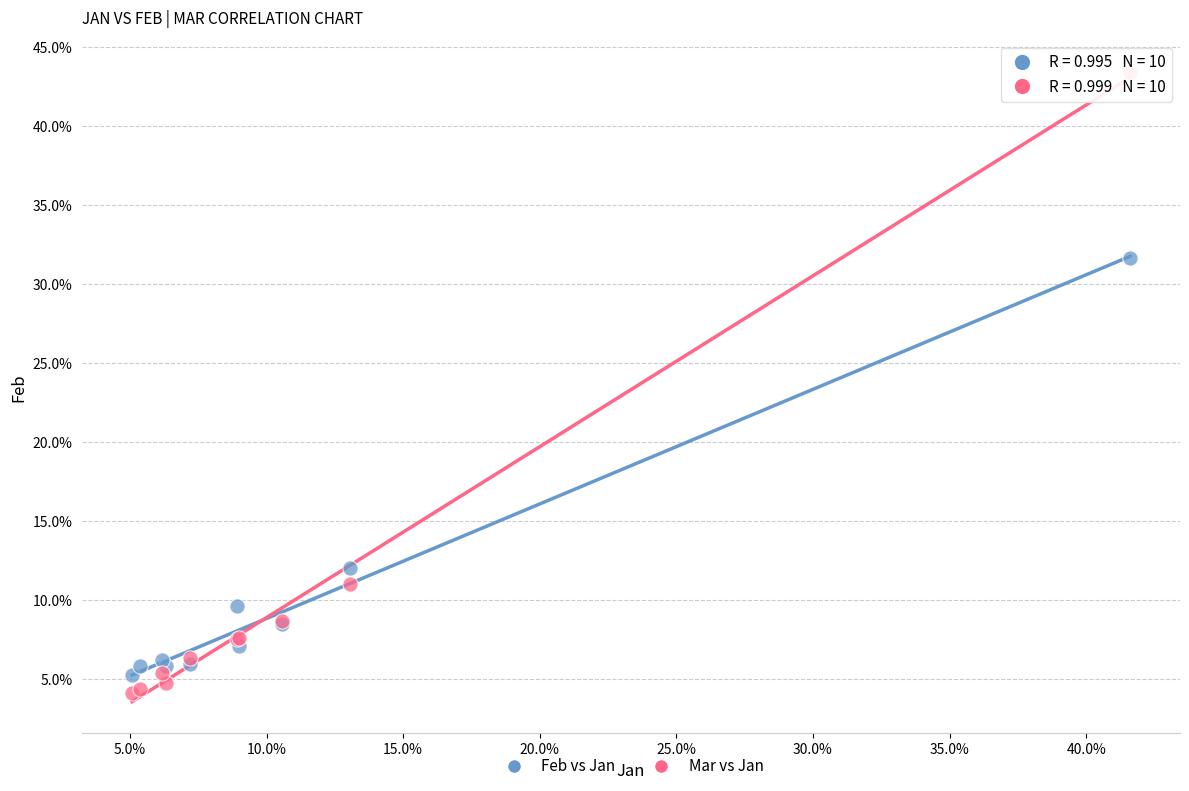

What are all the series names shown in the legend?

Feb vs Jan, Mar vs Jan